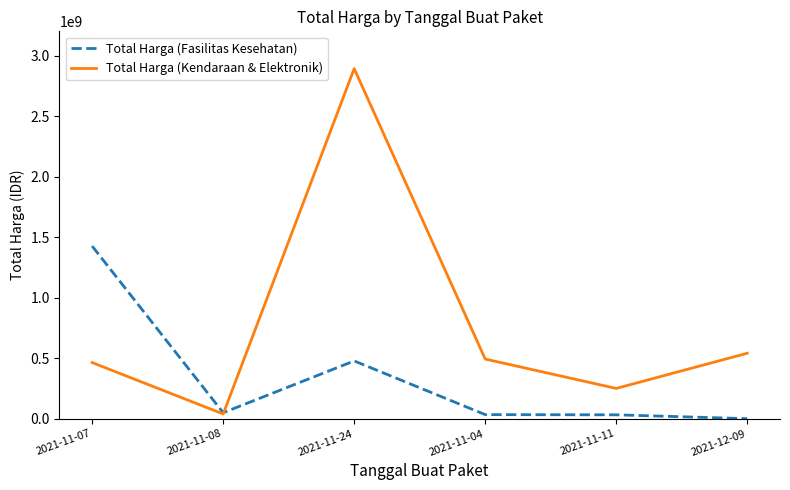

Which category has the highest value across all series?

2021-11-24